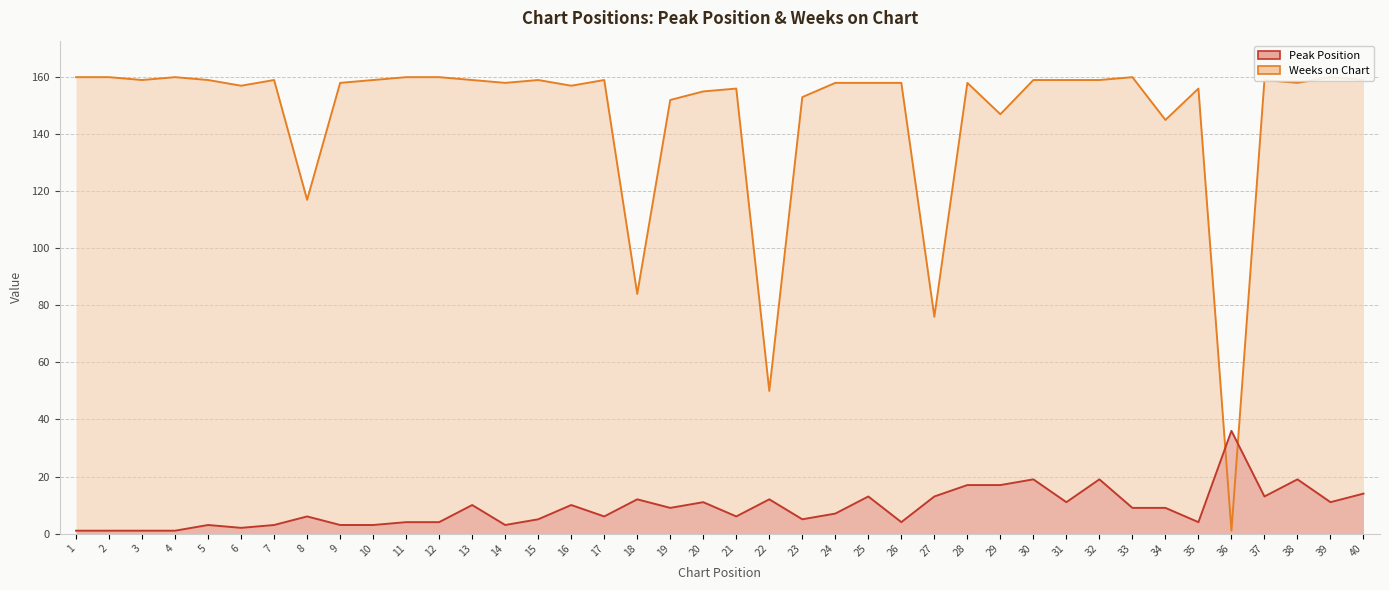

Reading left to right, list all the values displayed in this chart.

Peak Position: 1=1	2=1	3=1	4=1	5=3	6=2	7=3	8=6	9=3	10=3	11=4	12=4	13=10	14=3	15=5	16=10	17=6	18=12	19=9	20=11	21=6	22=12	23=5	24=7	25=13	26=4	27=13	28=17	29=17	30=19	31=11	32=19	33=9	34=9	35=4	36=36	37=13	38=19	39=11	40=14
Weeks on Chart: 1=160	2=160	3=159	4=160	5=159	6=157	7=159	8=117	9=158	10=159	11=160	12=160	13=159	14=158	15=159	16=157	17=159	18=84	19=152	20=155	21=156	22=50	23=153	24=158	25=158	26=158	27=76	28=158	29=147	30=159	31=159	32=159	33=160	34=145	35=156	36=1	37=159	38=158	39=160	40=159